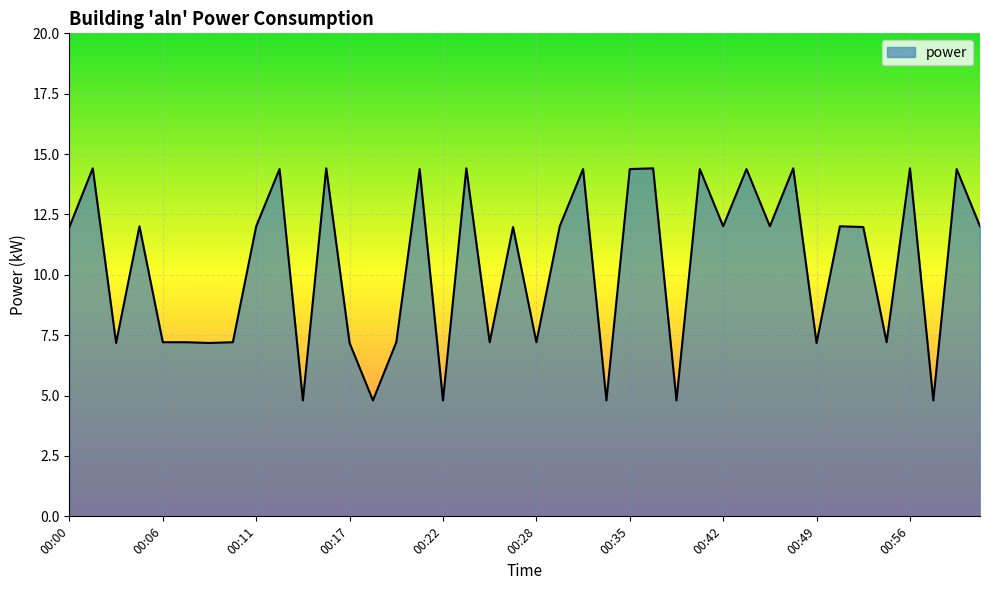

What is the greatest value displayed?

14.4